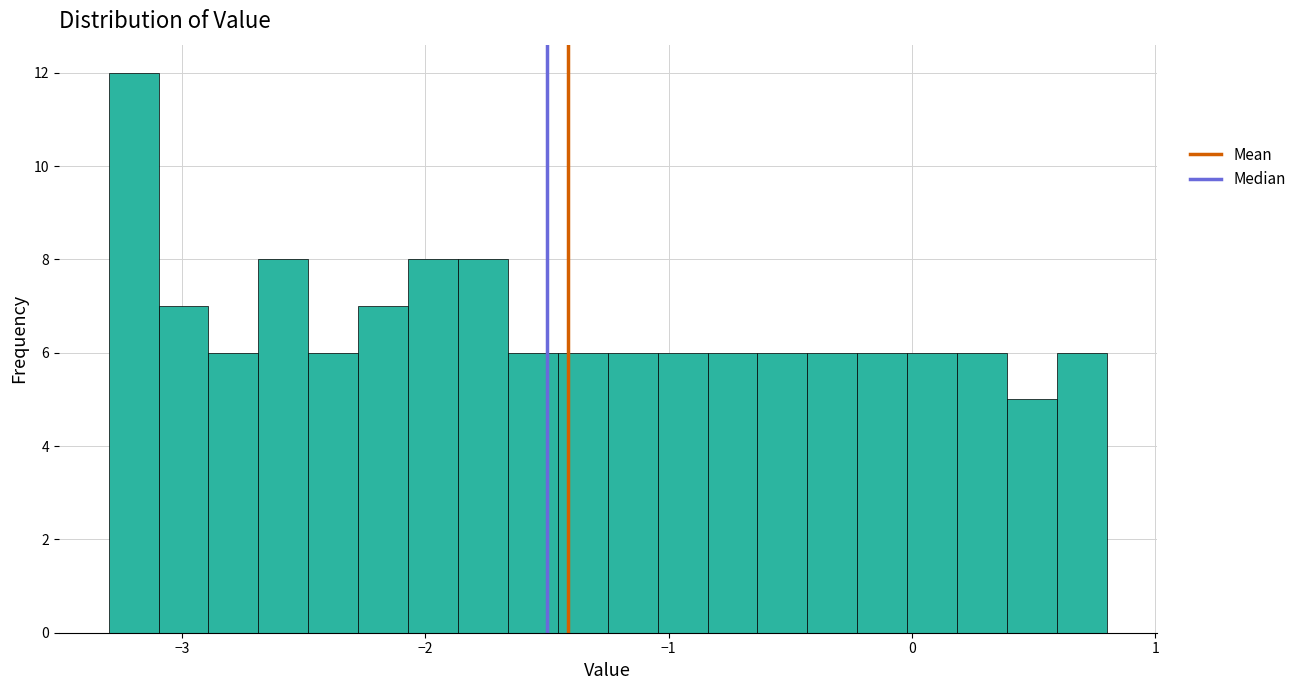

Around what value on the x-axis is the tallest bar? Give the approximate position of its centre, as read against the axis.

-3.2